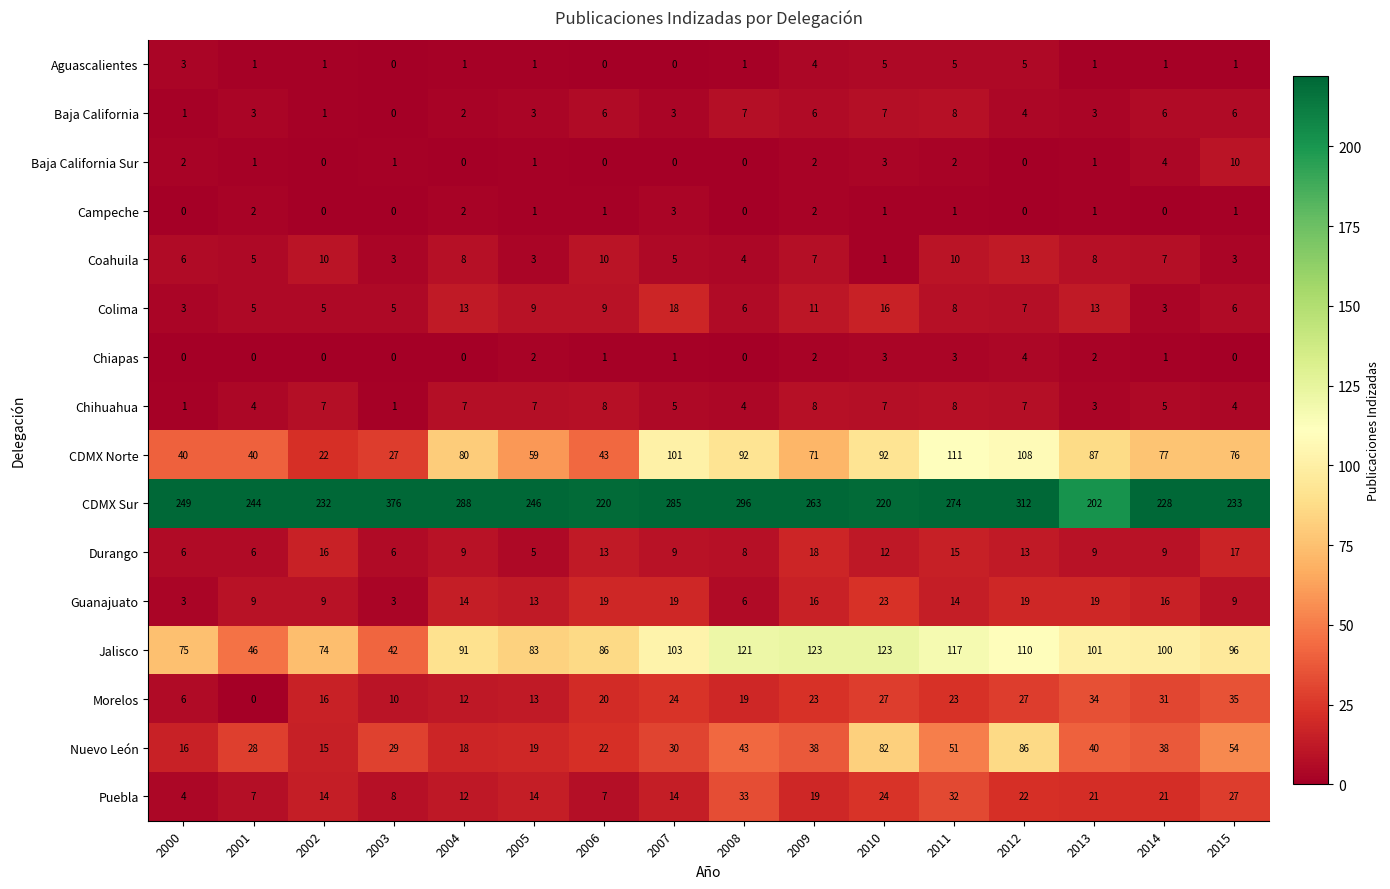

What is the approximate value of CDMX Sur at 2006, to the nearest 10?

220